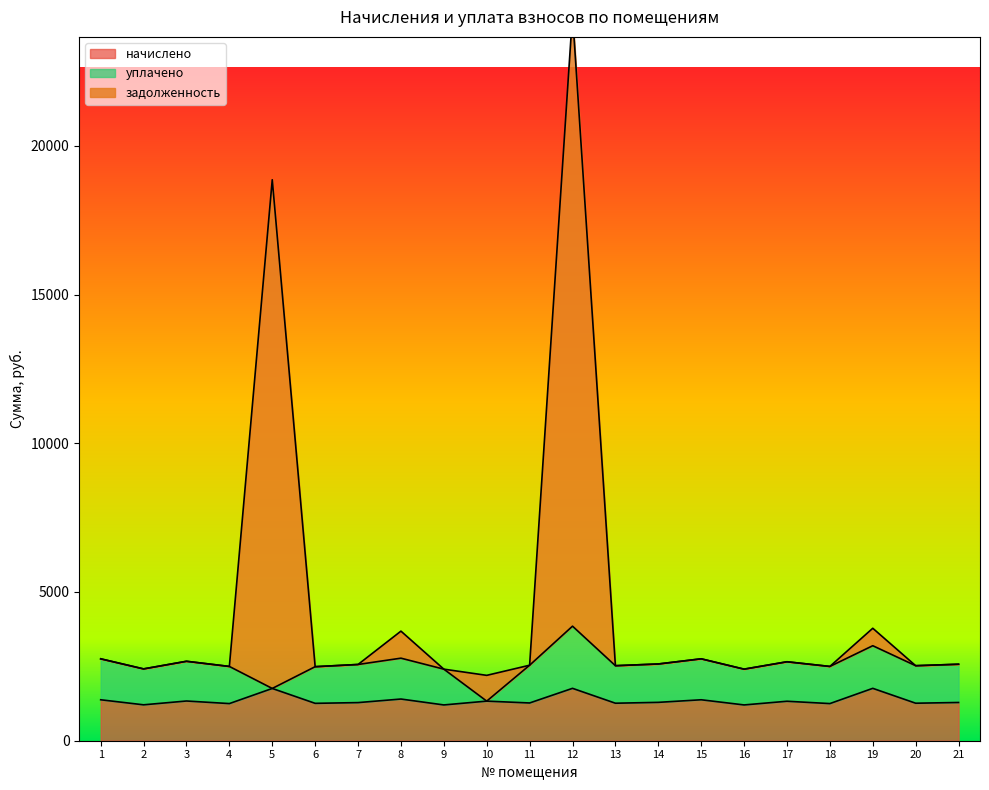

What is the value of the задолженность point at the 10th from the left?

2197.4